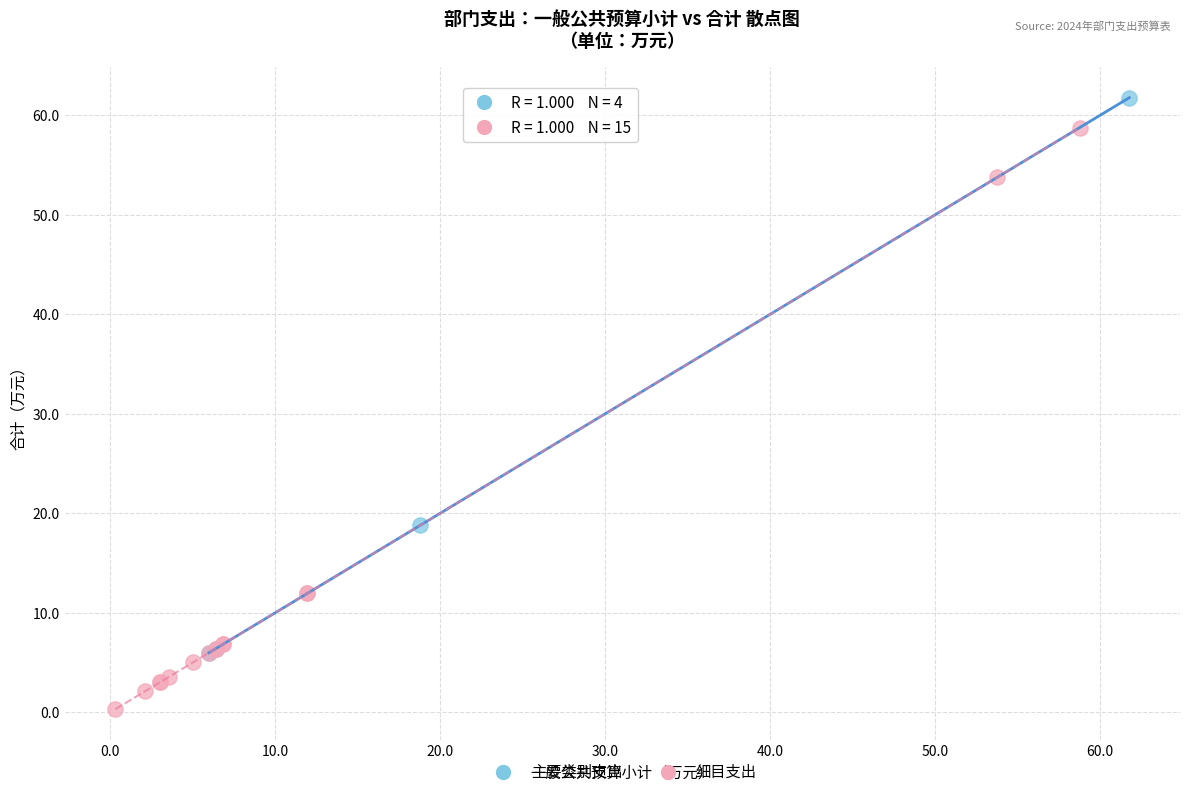

Which series has the largest Y range (max minus min)?

细目支出